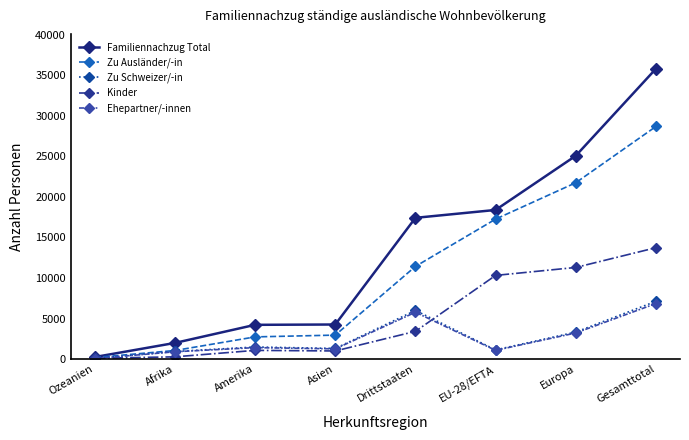

What is the label of the 6th point from the right?

Amerika